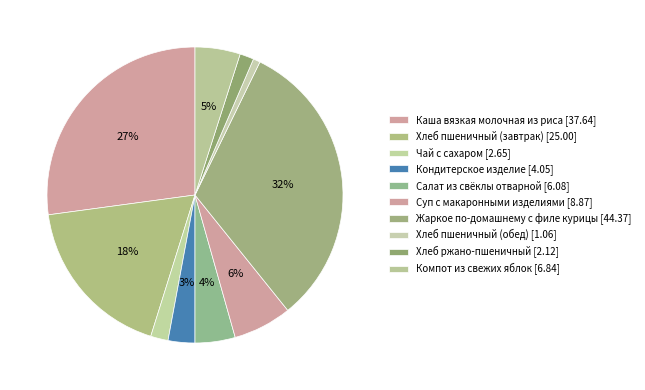

To the nearest percent, what is the combined percentage of Хлеб ржано-пшеничный and Салат из свёклы отварной?

6%